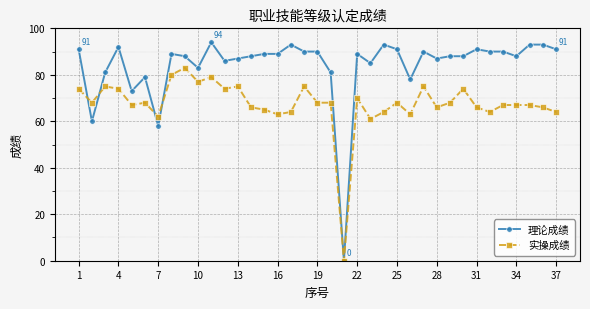

Is this an area chart (filled region under the line)?

No